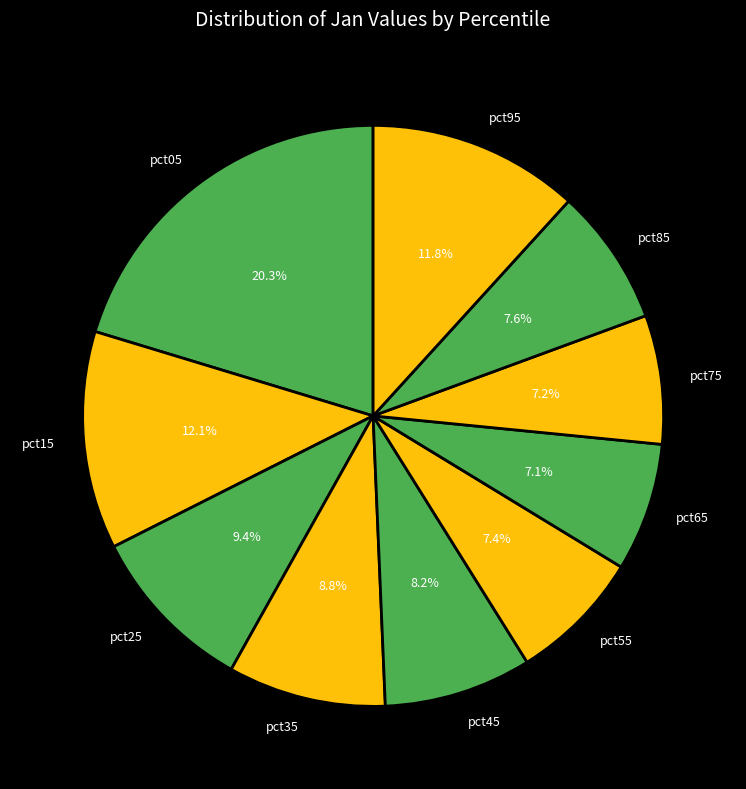

Count the number of slices in the pie.

10